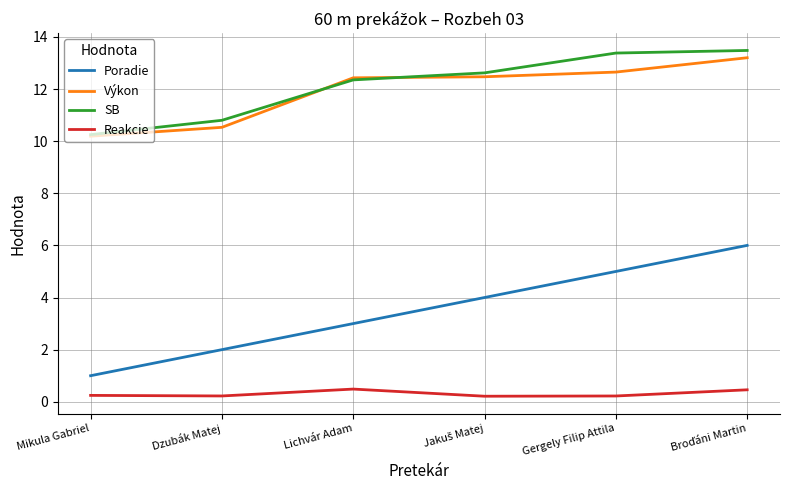

The Reakcie series shows 0.5 at Lichvár Adam. True or false?

True